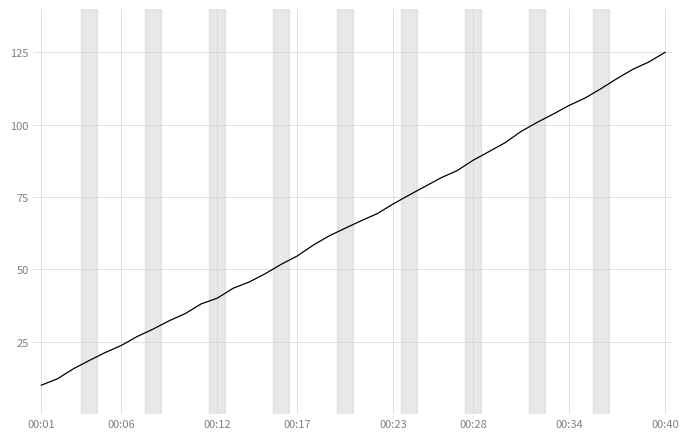

What is the greatest value displayed?

125.0